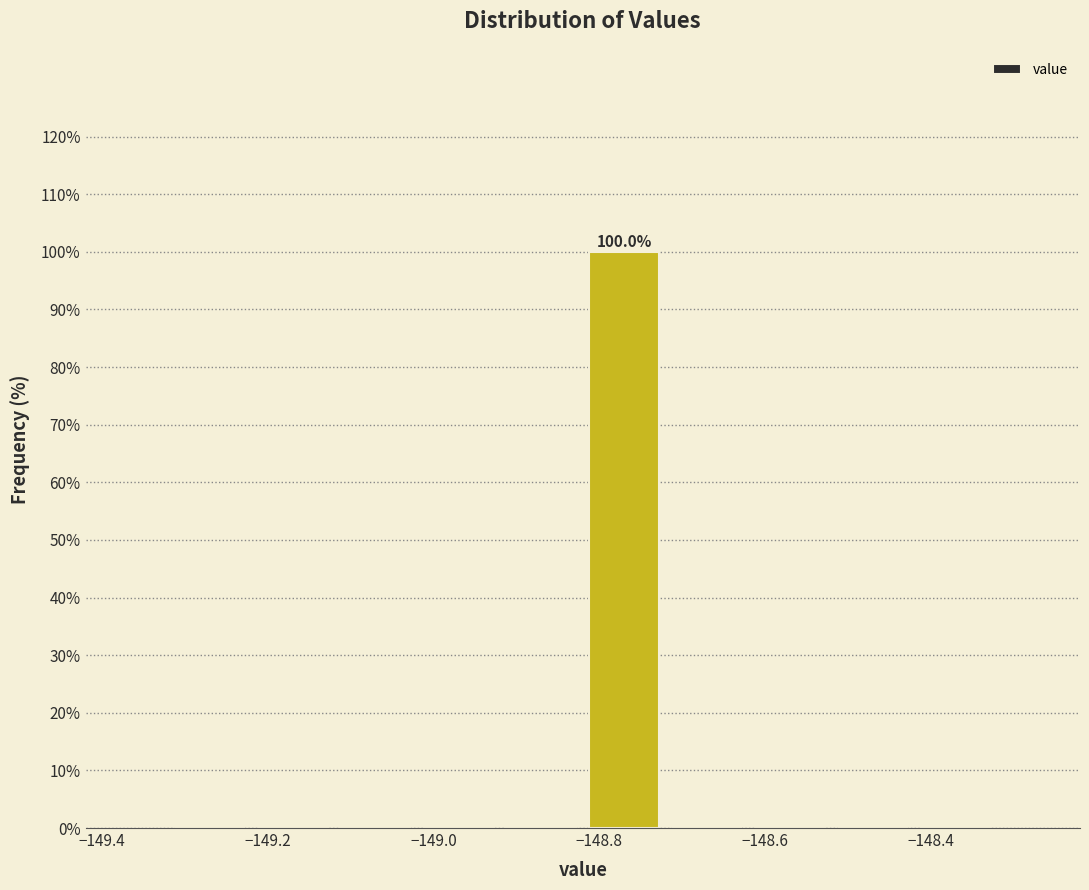

Which range on the x-axis has the tallest bar?

-148.82 to -148.72